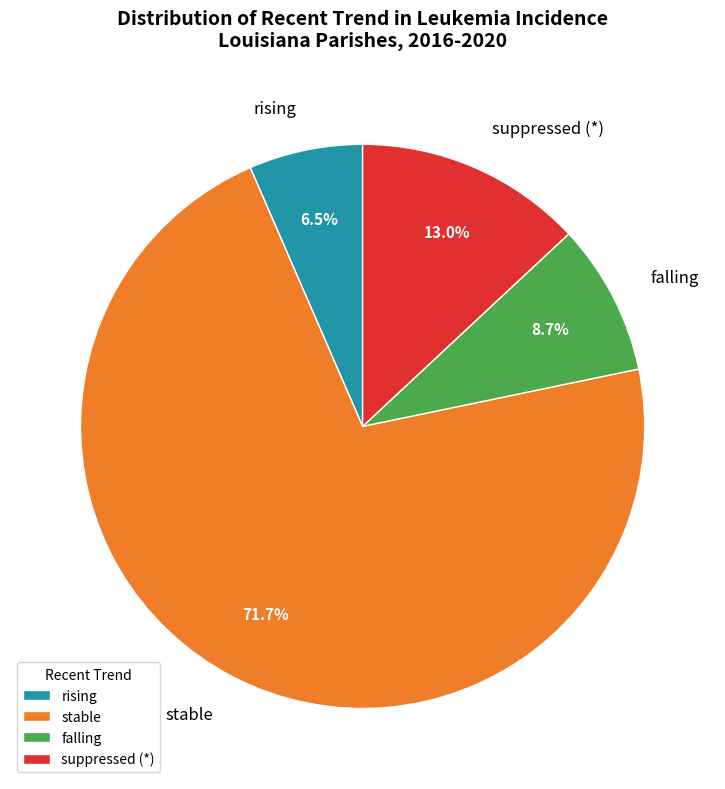

Is stable the majority of the pie?

Yes